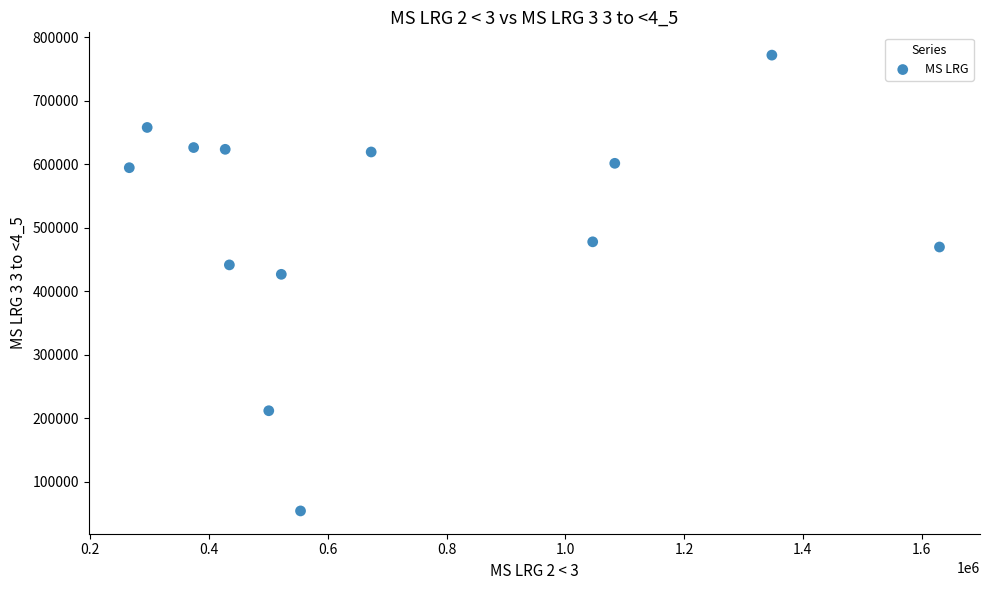

What is the range of X values (max minus min)?

1364618